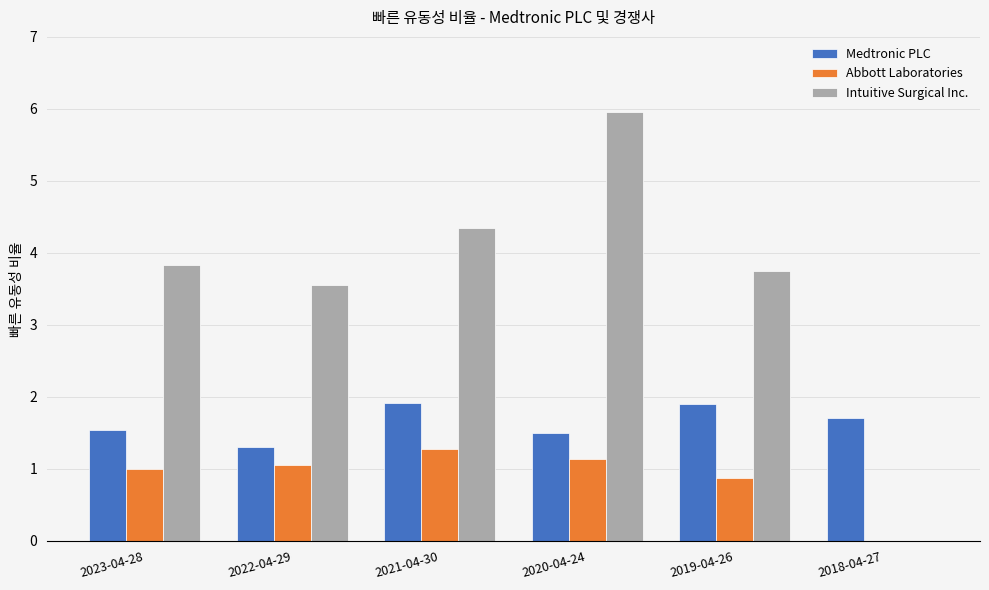

Is it true that Abbott Laboratories equals 1.0 at 2023-04-28?

True